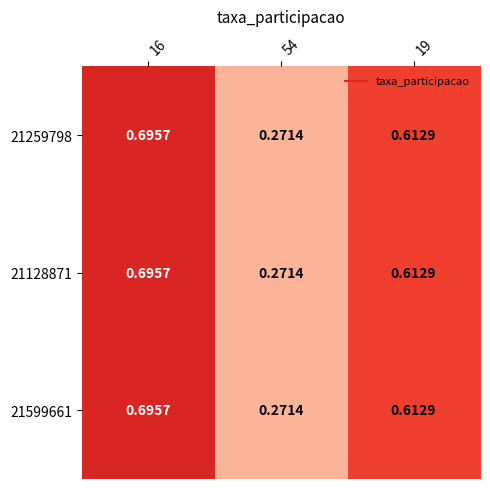

Is the value of 21259798 at 54 greater than the value of 21599661 at 19?

No